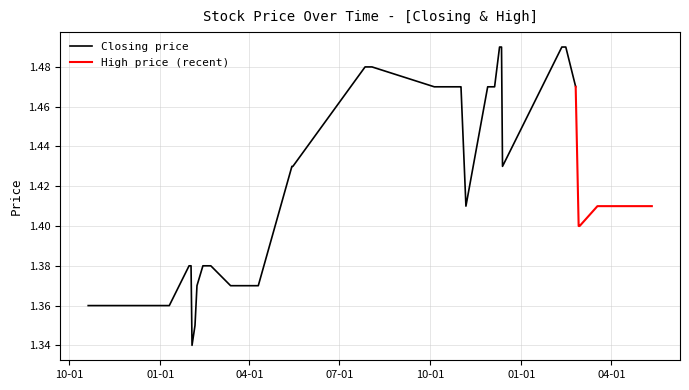

What are all the series names shown in the legend?

Closing, High